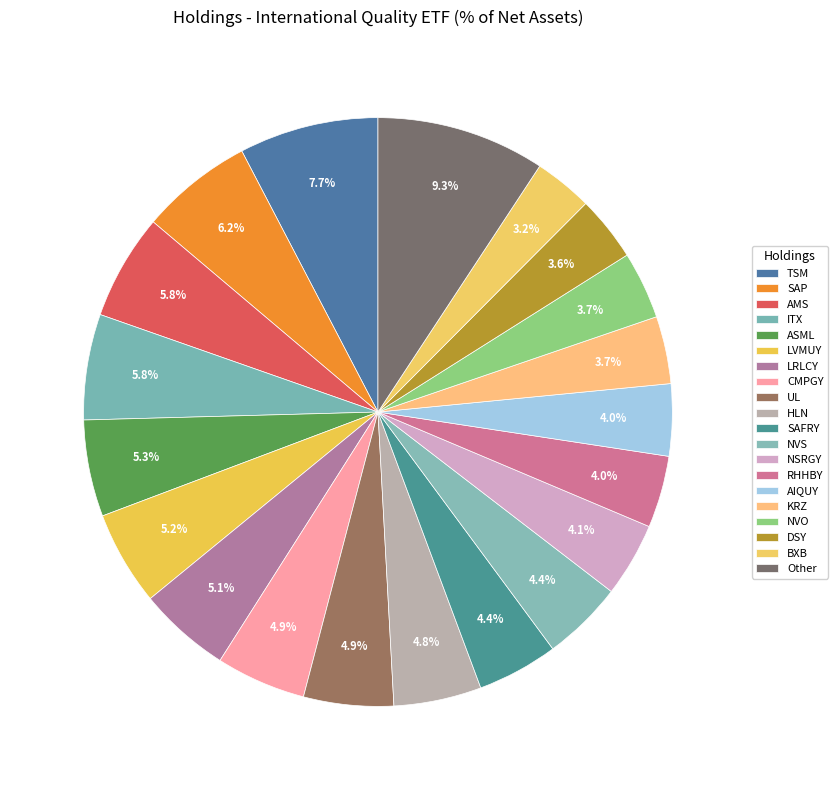

Is SAP the majority of the pie?

No